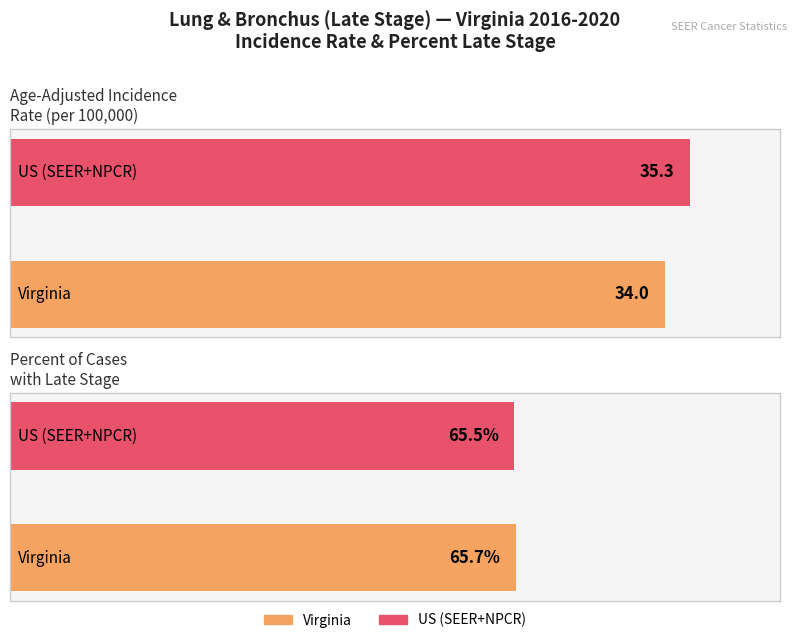

The value of Age-Adjusted Incidence Rate at US (SEER+NPCR) is 62.9. True or false?

False